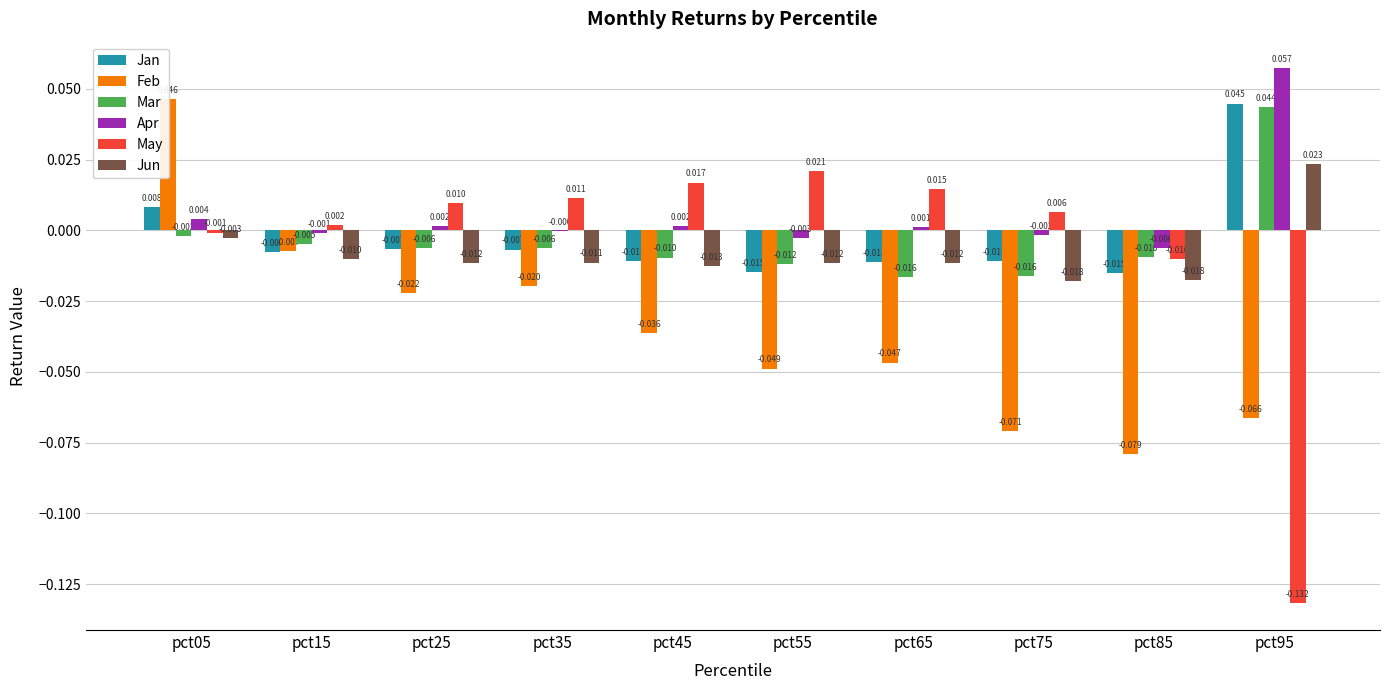

At which category does the chart reach its peak across all series?

pct95